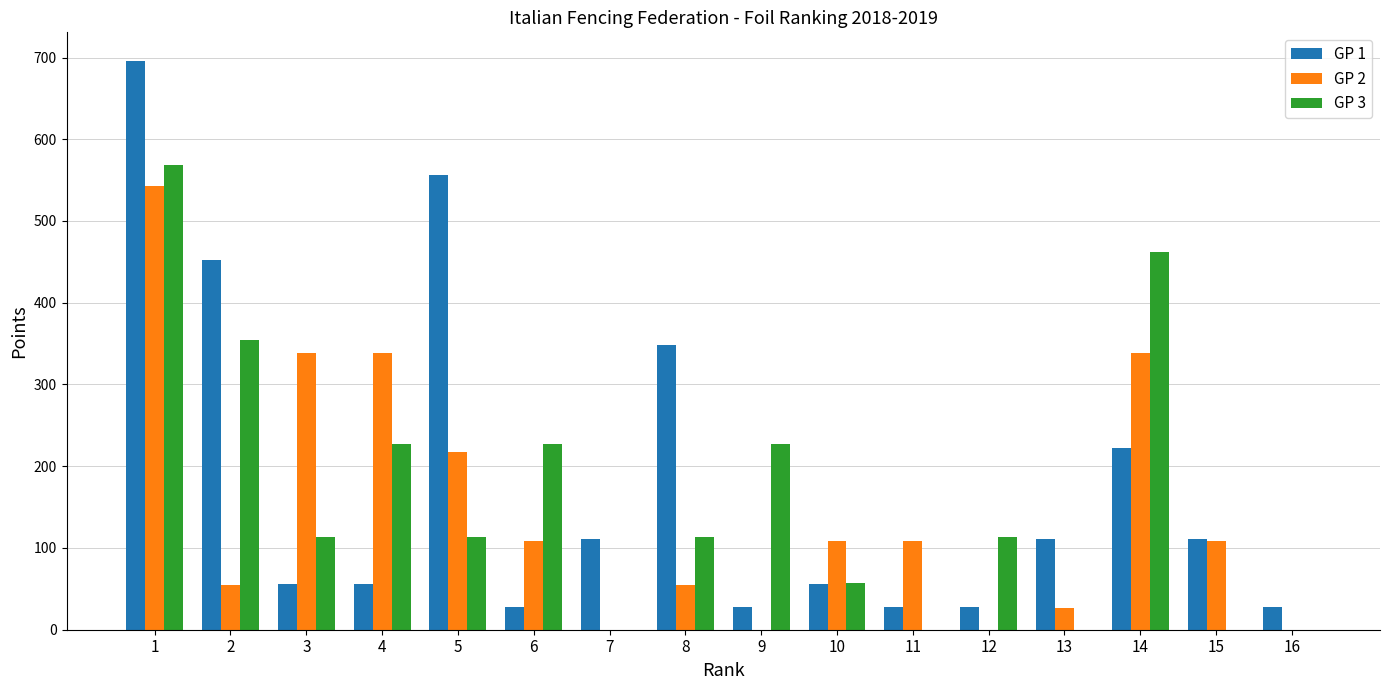

What is the total value across all series at 11?

136.4